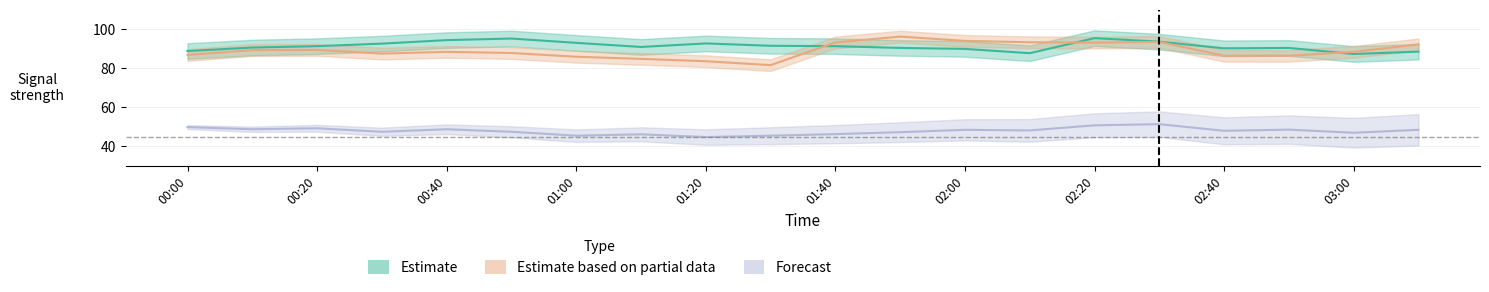

What is the label of the 18th point from the left?

02:50